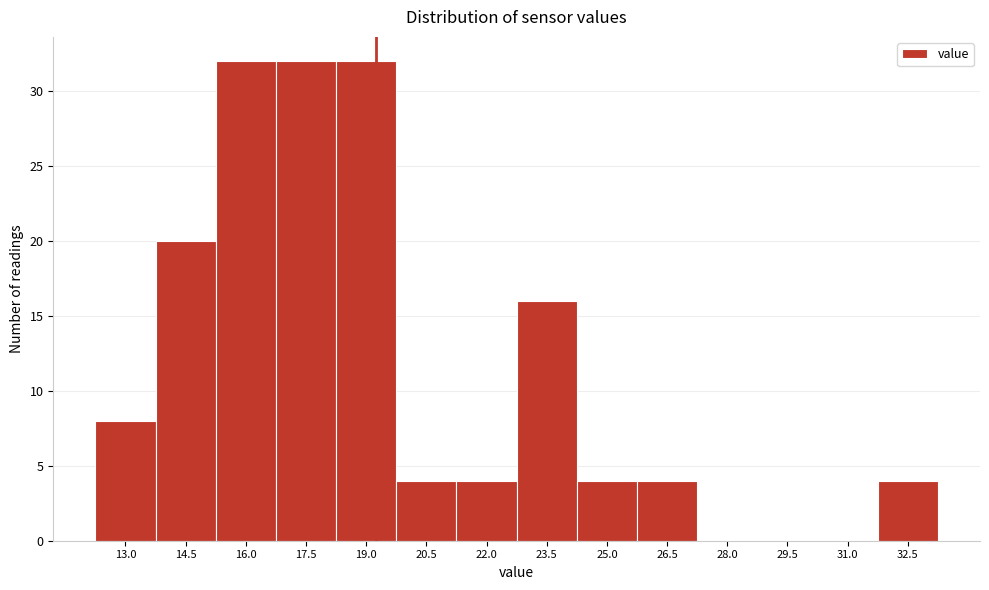

Reading left to right, list all the values displayed in this chart.

13.0=8	14.5=20	16.0=32	17.5=32	19.0=32	20.5=4	22.0=4	23.5=16	25.0=4	26.5=4	28.0=0	29.5=0	31.0=0	32.5=4